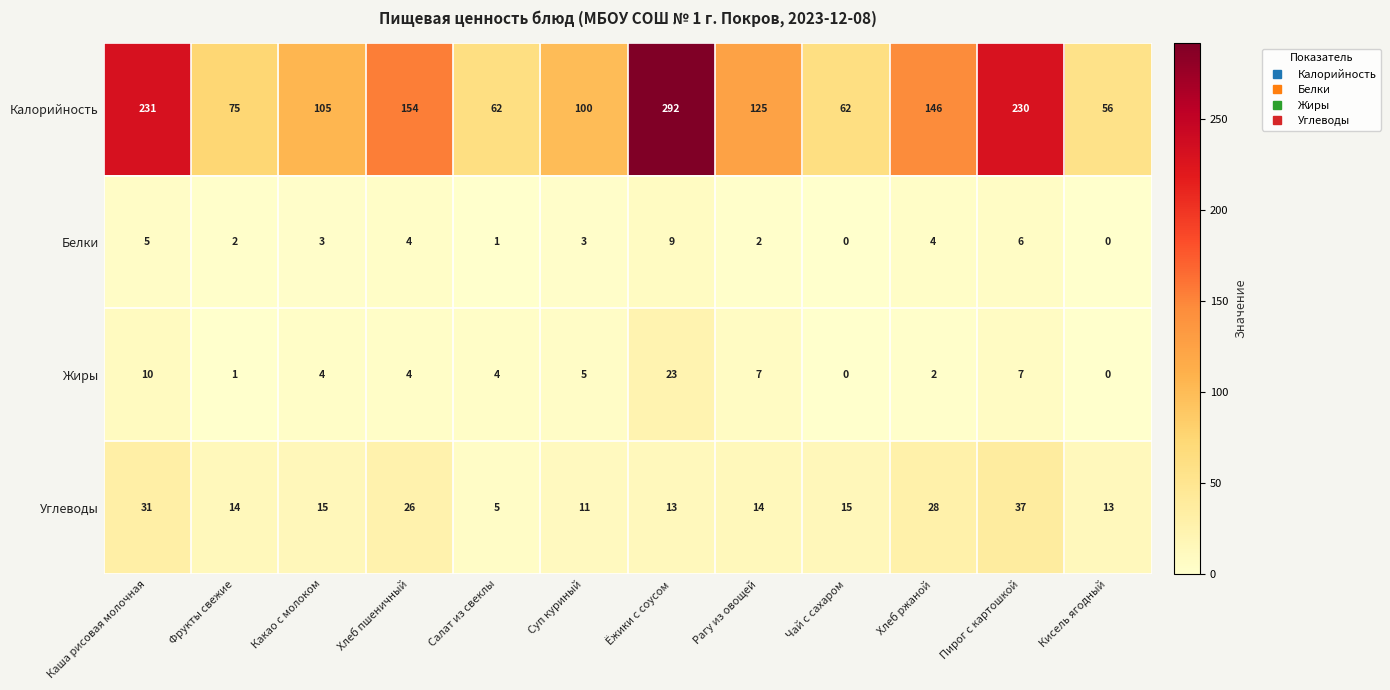

Is it true that Углеводы equals 15 at Каша рисовая молочная?

False